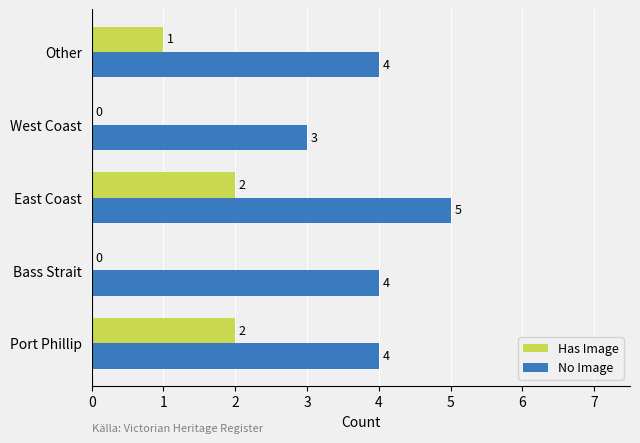

Is the value of Has Image at Bass Strait greater than the value of No Image at Port Phillip?

No